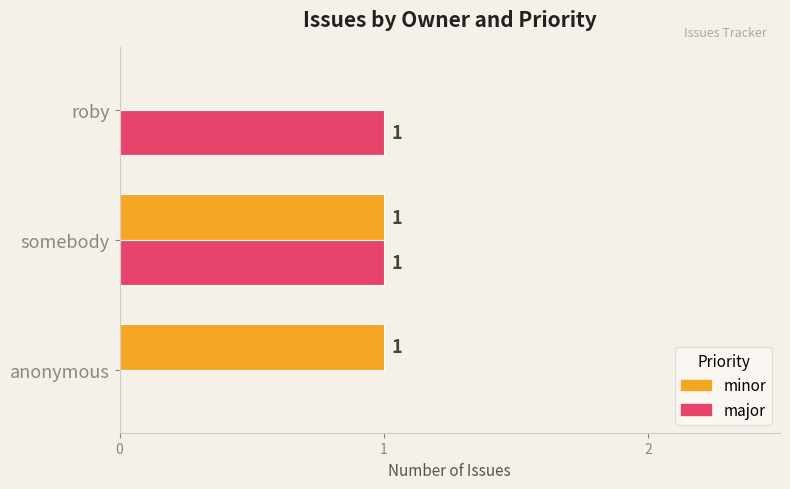

How many minor values are between 0 and 1?

3